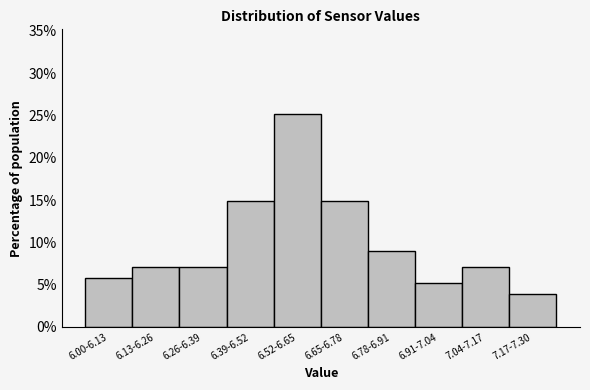

Reading right to left, extract all data points from this chart.

3.9	7.1	5.2	9.0	14.8	25.2	14.8	7.1	7.1	5.8